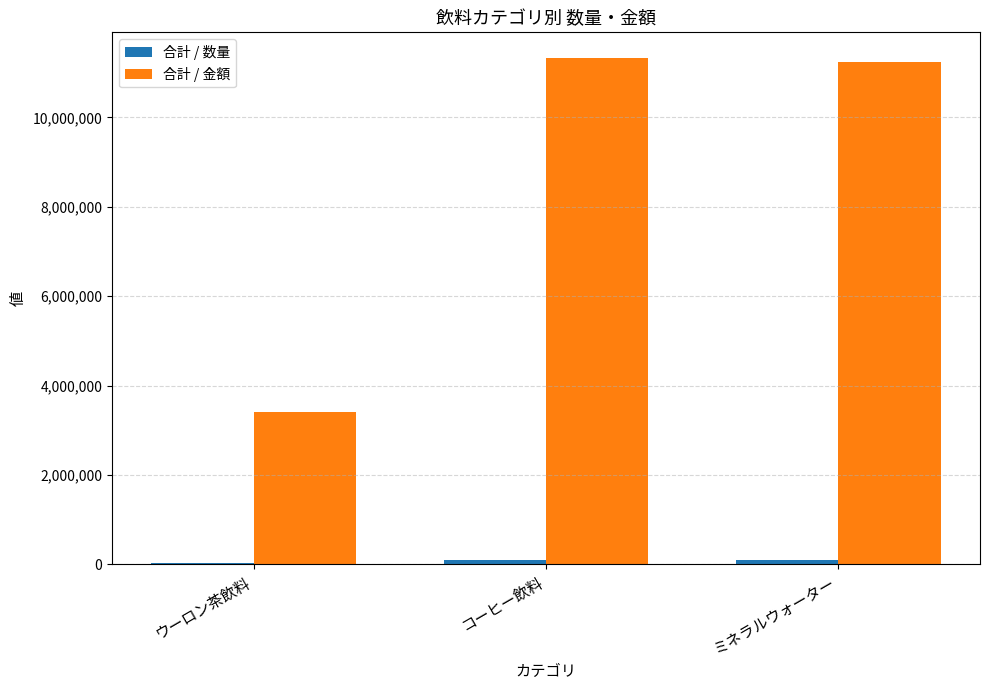

What is the greatest value displayed?

11337160